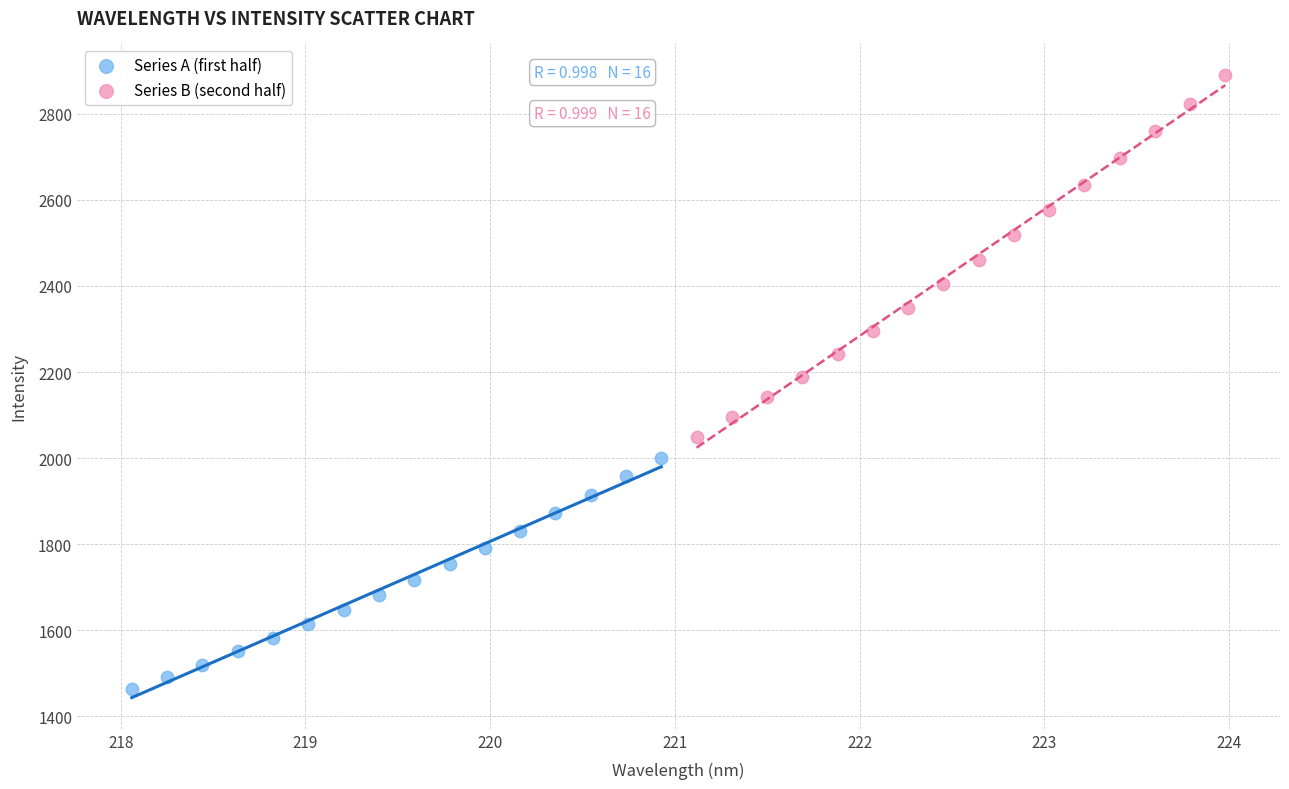

Which series has the largest Y range (max minus min)?

Series B (second half)